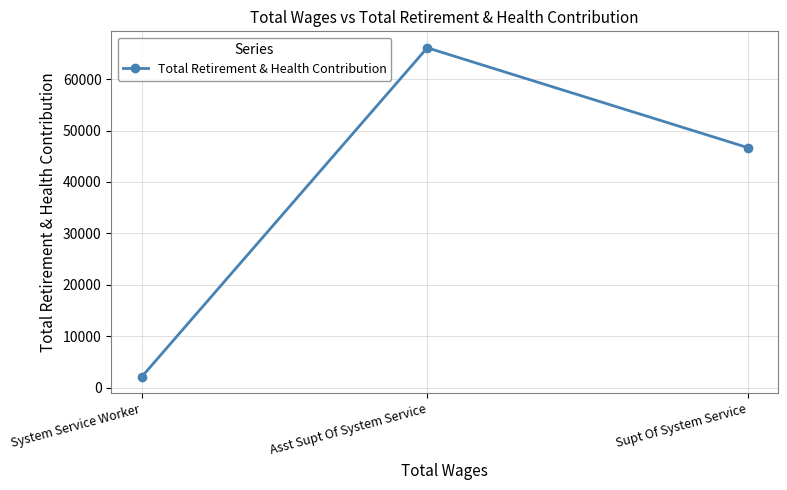

Approximately how many times larger is the value at Asst Supt Of System Service compared to System Service Worker?

32.2